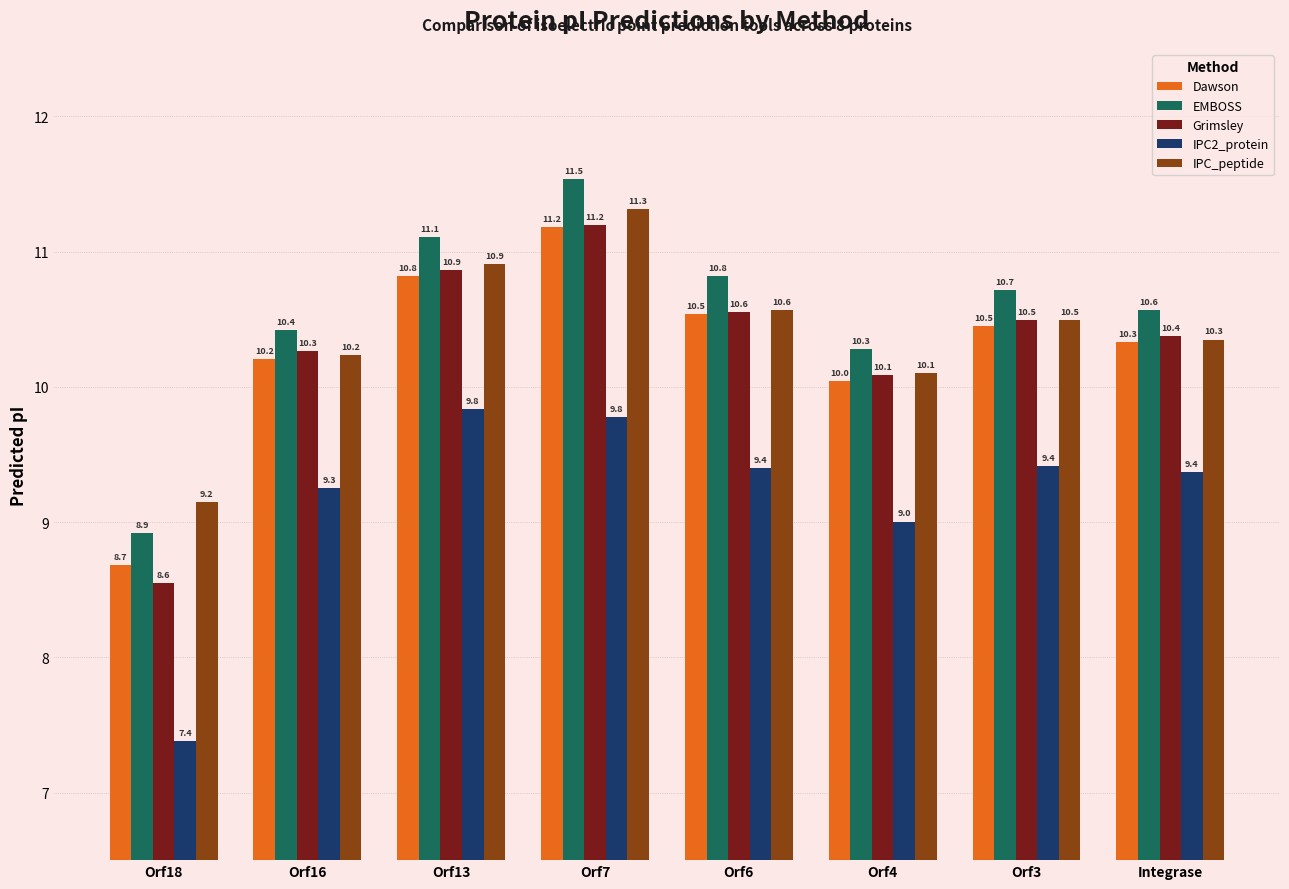

What is the greatest value displayed?

11.5